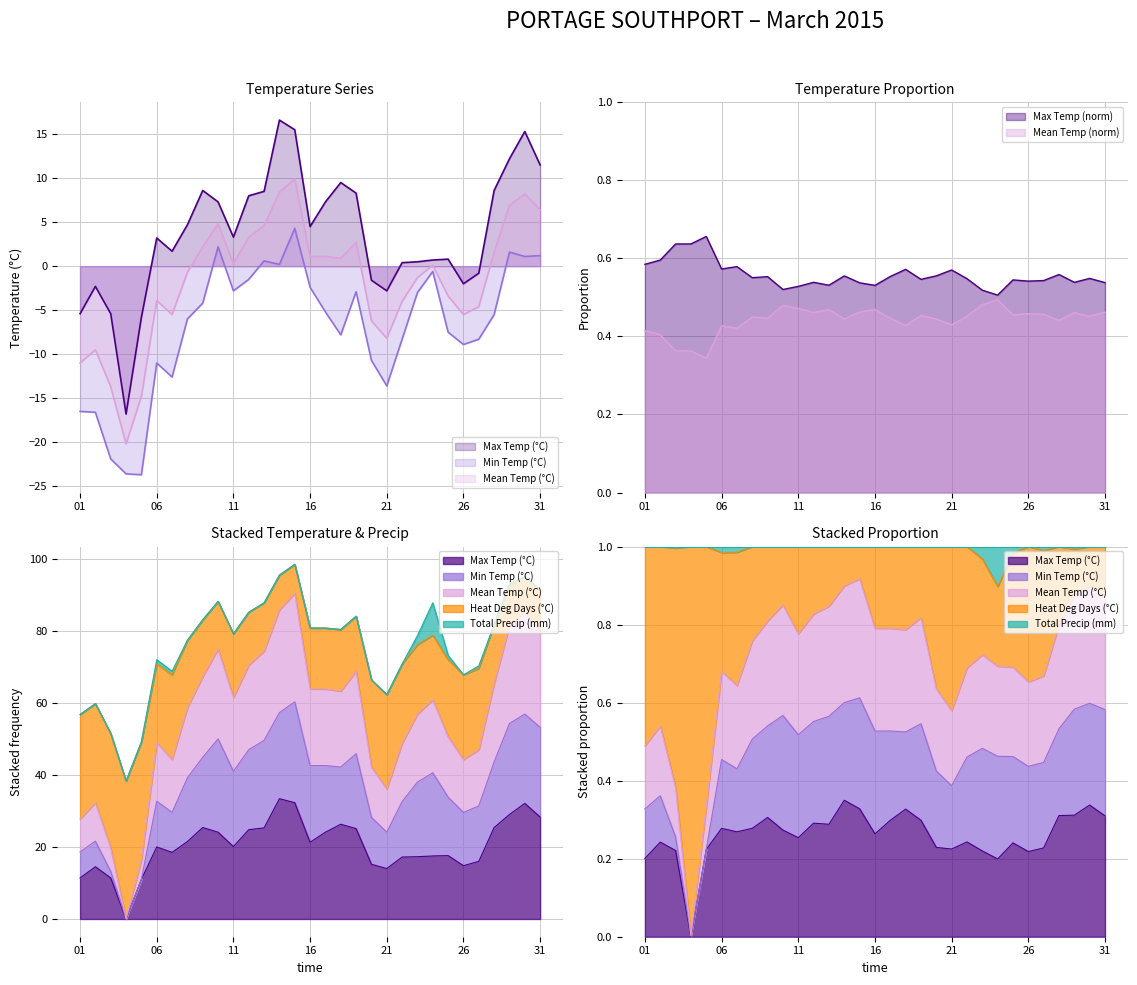

True or false: Total Precip (mm) has a value of 0.4 at 13.

False